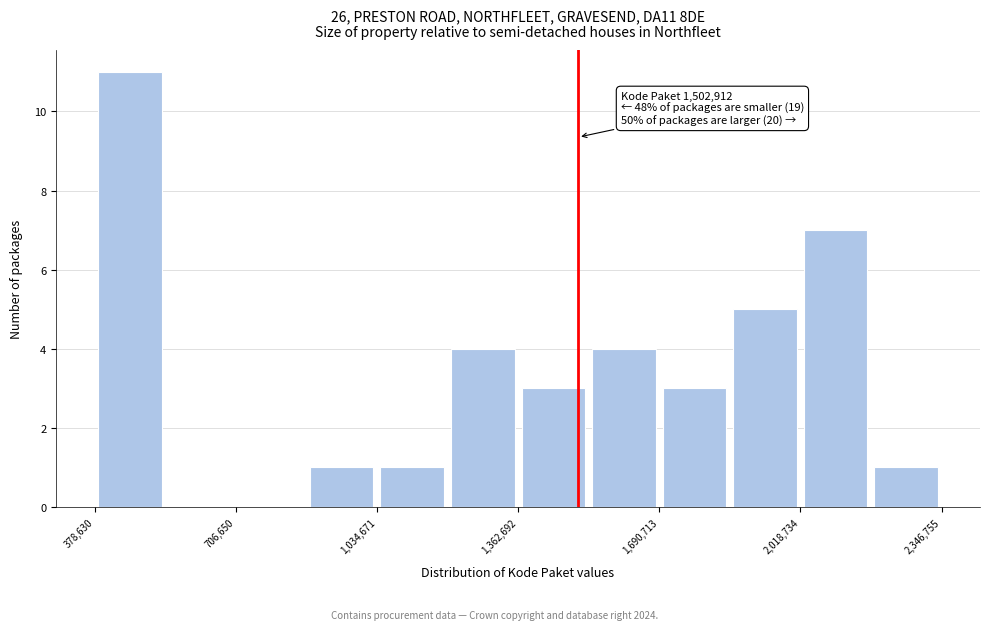

Read against the x-axis, roughly where is the centre of the tallest bar?

450000